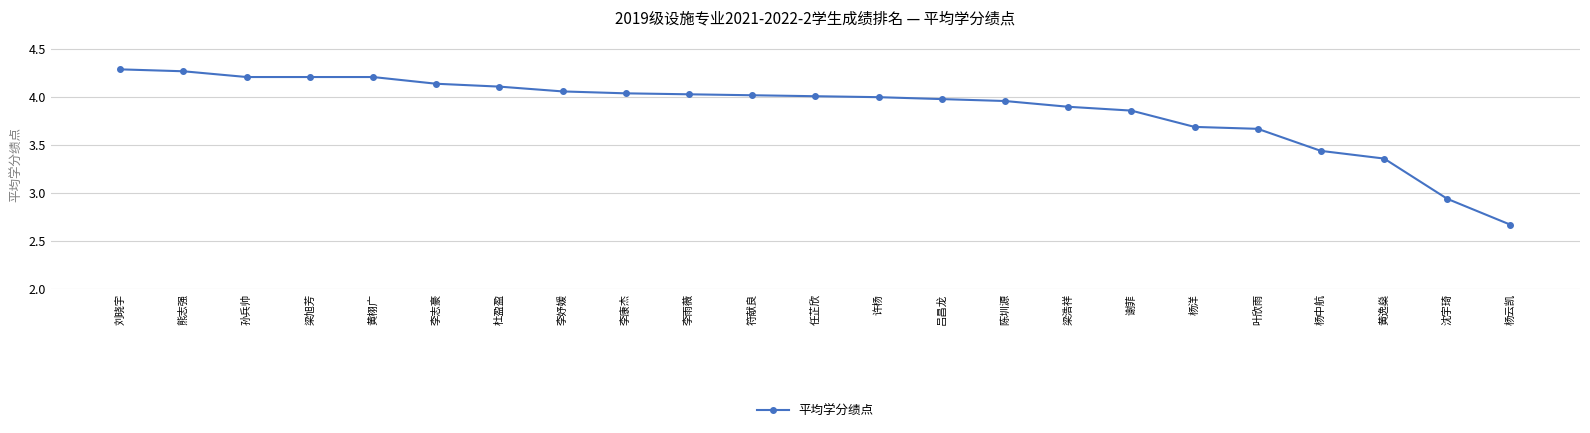

Does the chart have visible grid lines?

Yes